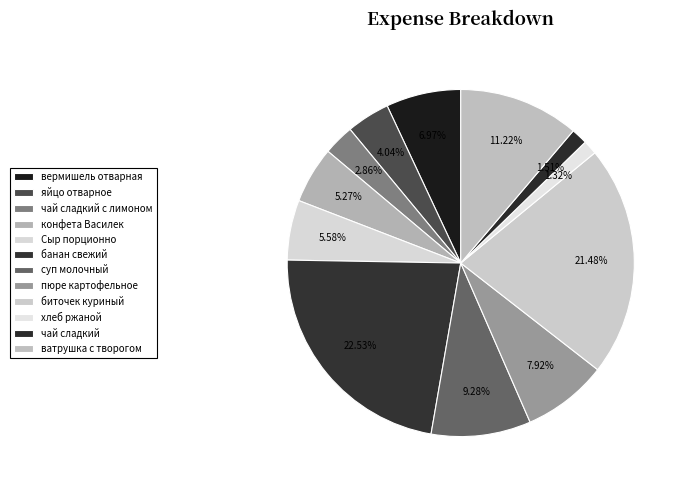

Which category has the smallest portion of the pie?

хлеб ржаной